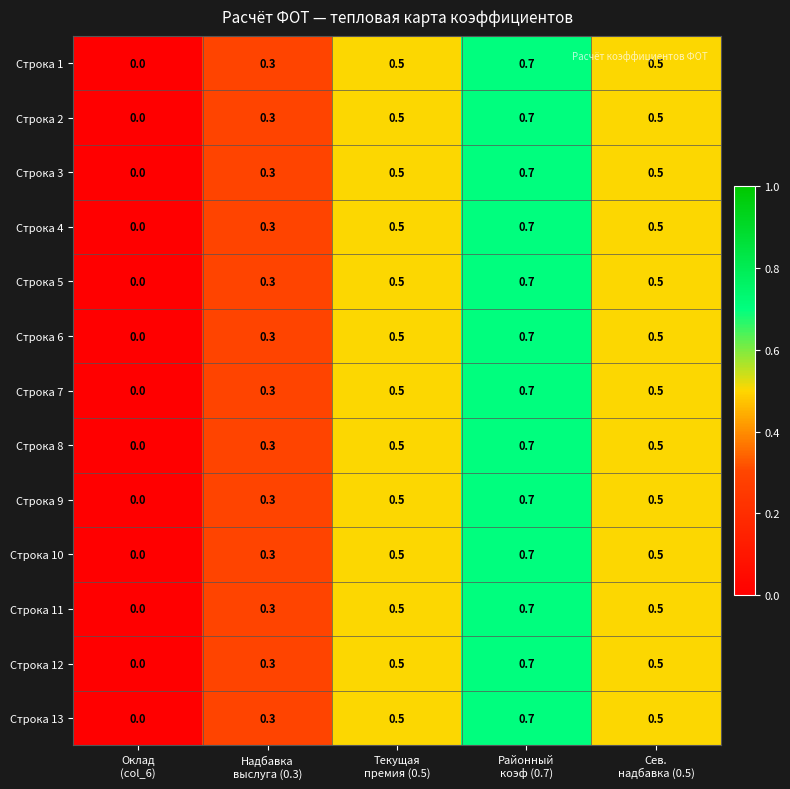

What is the maximum value shown in the chart?

0.7